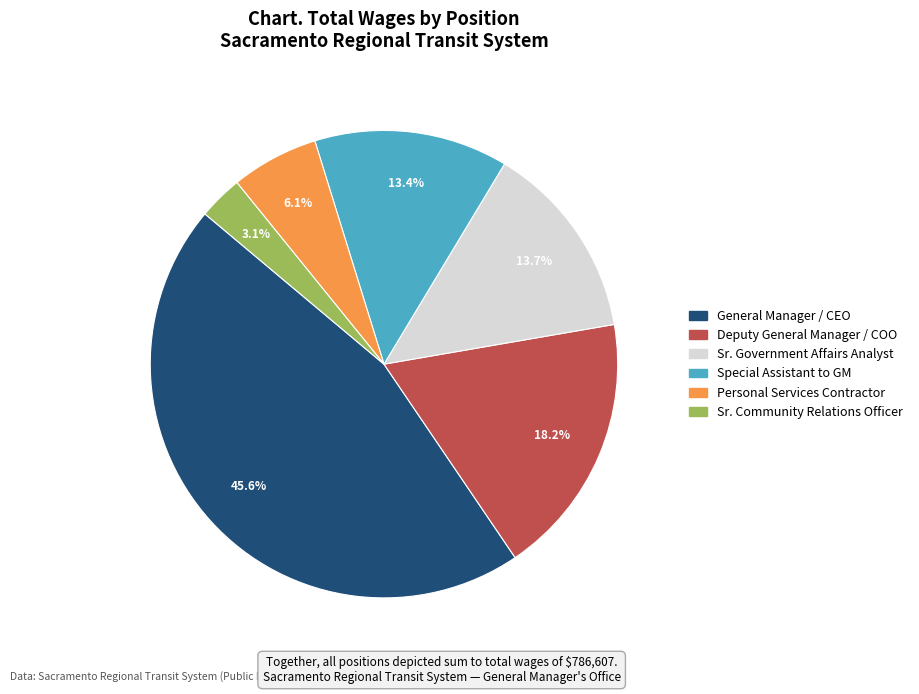

Is Personal Services Contractor the majority of the pie?

No